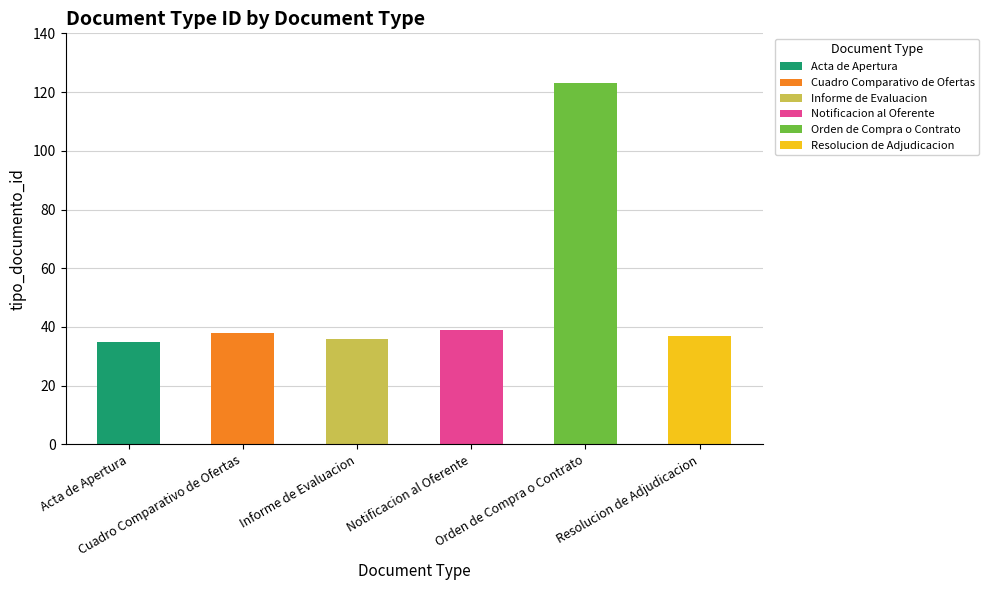

What is the change in value from Informe de Evaluacion to Resolucion de Adjudicacion?

+1